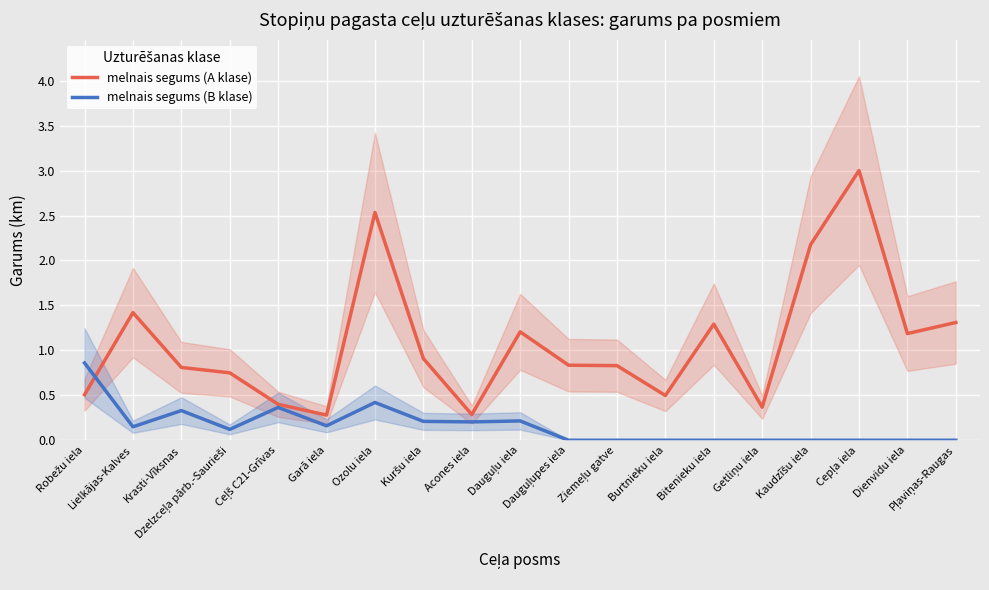

Is it true that melnais segums (A klase) equals 0.8 at Lielkājas-Kalves?

False